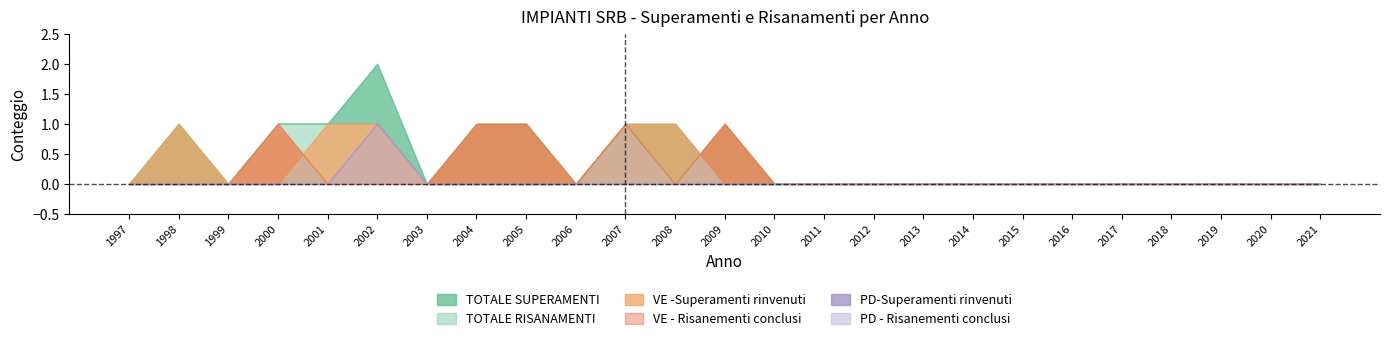

Reading right to left, list all the values displayed in this chart.

TOTALE SUPERAMENTI: 0	0	0	0	0	0	0	0	0	0	0	0	0	1	1	0	0	0	0	2	1	1	0	1	0
TOTALE RISANAMENTI: 0	0	0	0	0	0	0	0	0	0	0	0	1	0	1	0	1	1	0	1	1	1	0	0	0
VE -Superamenti rinvenuti: 0	0	0	0	0	0	0	0	0	0	0	0	0	1	1	0	0	0	0	1	1	0	0	1	0
VE - Risanementi conclusi: 0	0	0	0	0	0	0	0	0	0	0	0	1	0	1	0	1	1	0	0	0	1	0	0	0
PD-Superamenti rinvenuti: 0	0	0	0	0	0	0	0	0	0	0	0	0	0	0	0	0	0	0	1	0	0	0	0	0
PD - Risanementi conclusi: 0	0	0	0	0	0	0	0	0	0	0	0	0	0	0	0	0	0	0	1	0	0	0	0	0